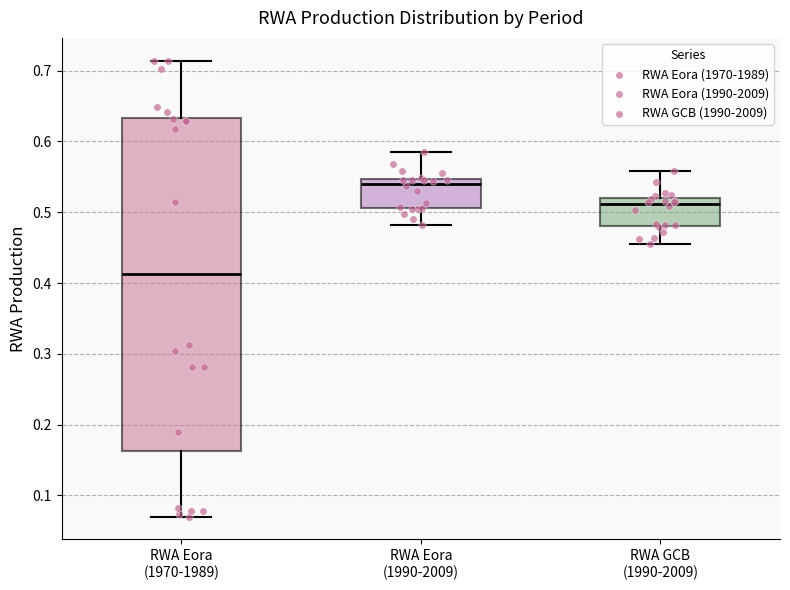

Reading left to right, transcribe this box plot: for each box, give where its median line is, the range the box spans, and where its two whiskers end, as read against the y-axis. The values are not printed on the chart, so give them approximately, as read against the axis.

RWA Eora (1970-1989): median 0.41, box 0.16 to 0.63, whiskers 0.07 to 0.71
RWA Eora (1990-2009): median 0.54, box 0.51 to 0.55, whiskers 0.48 to 0.59
RWA GCB (1990-2009): median 0.51, box 0.48 to 0.52, whiskers 0.45 to 0.56